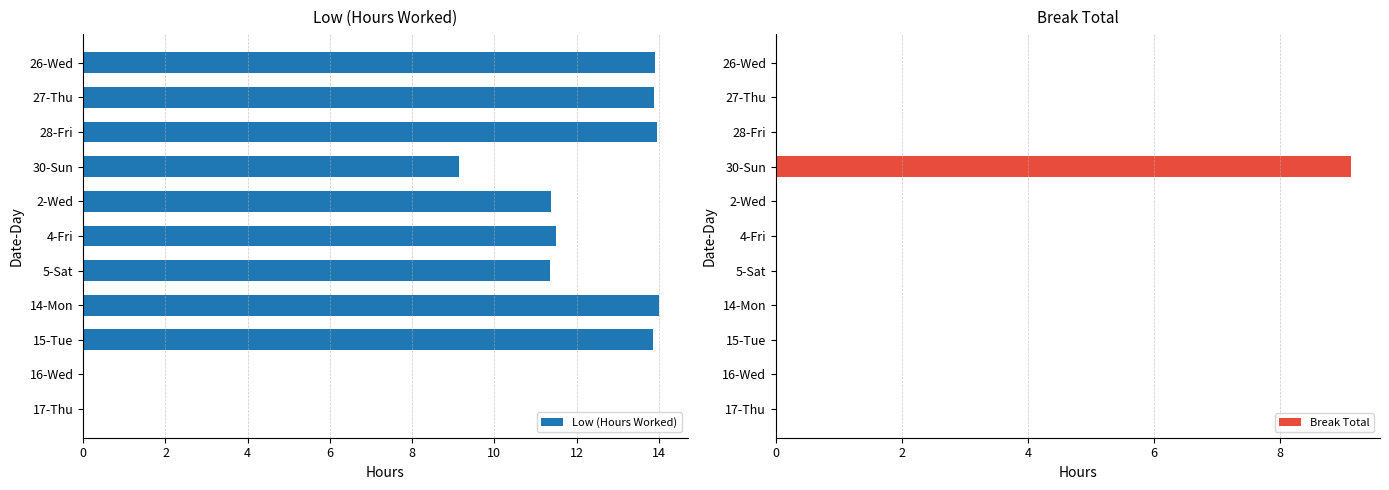

Is it true that Low (Hours Worked) equals 4.3 at 30-Sun?

False